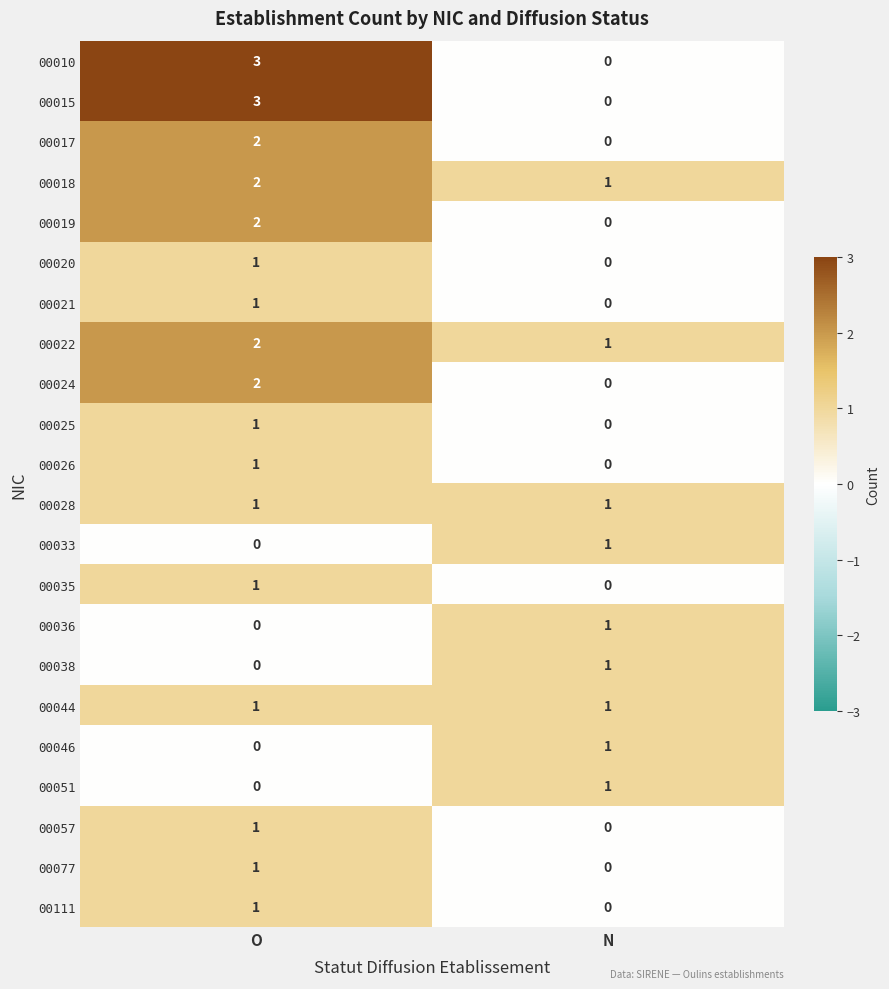

At which category is the sum across all series the highest?

O